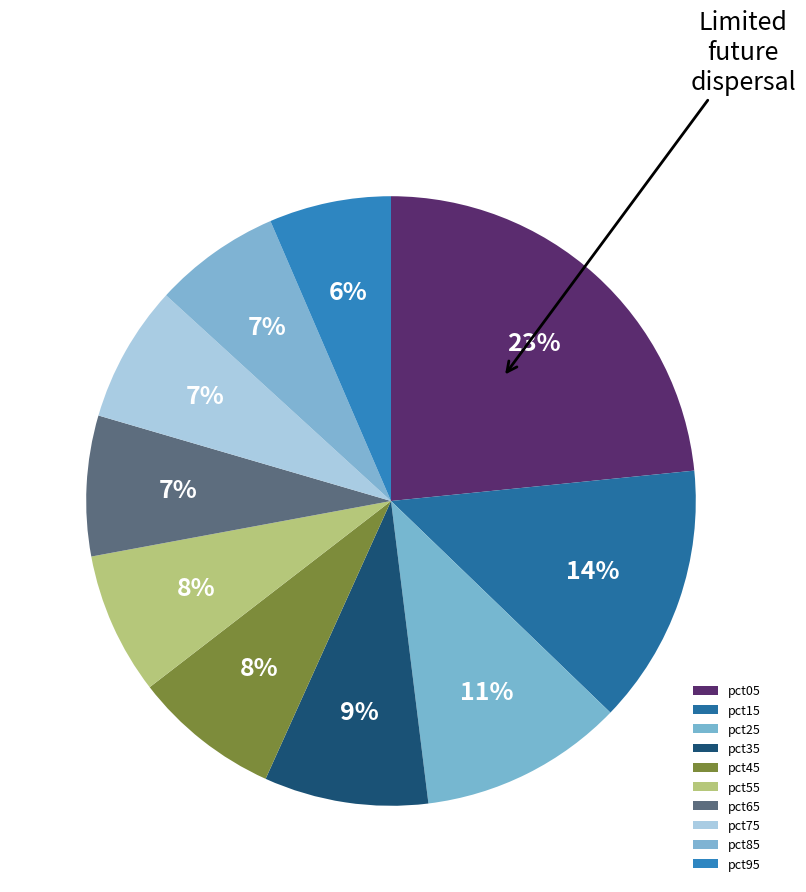

Which slice is the smallest?

pct95